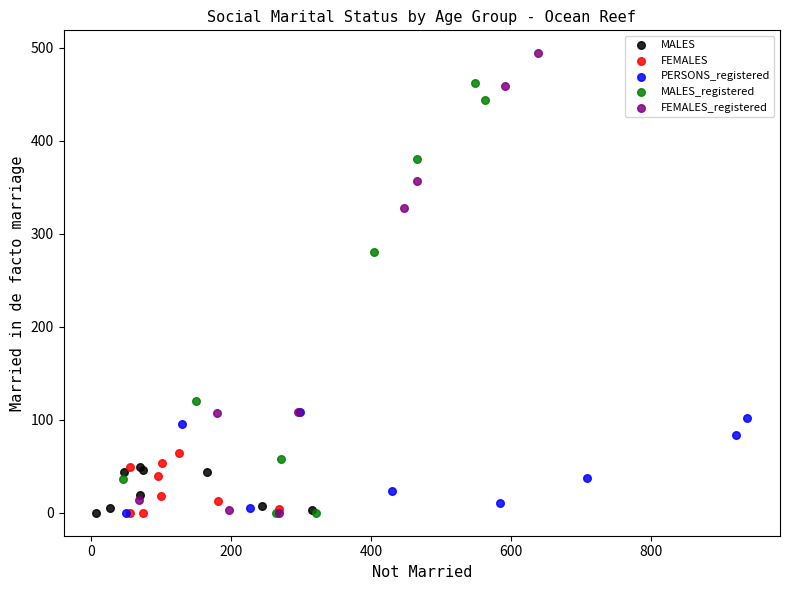

Which series contains the highest Y value?

FEMALES_registered